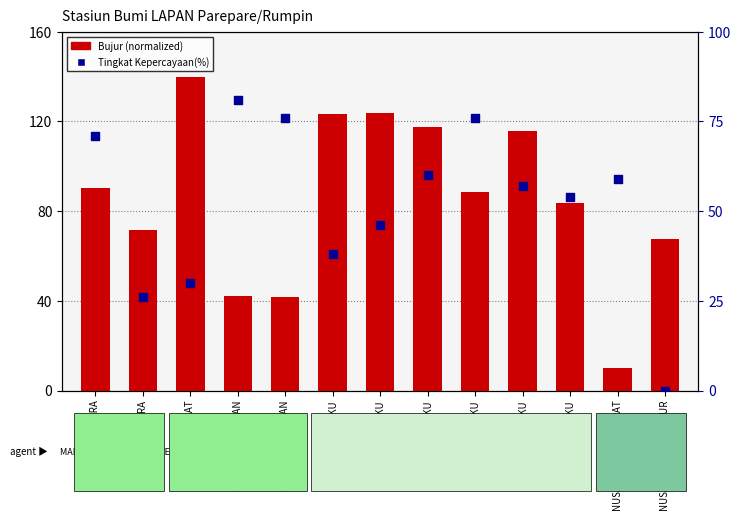

Which series has the largest total across all categories?

Bujur (normalized)